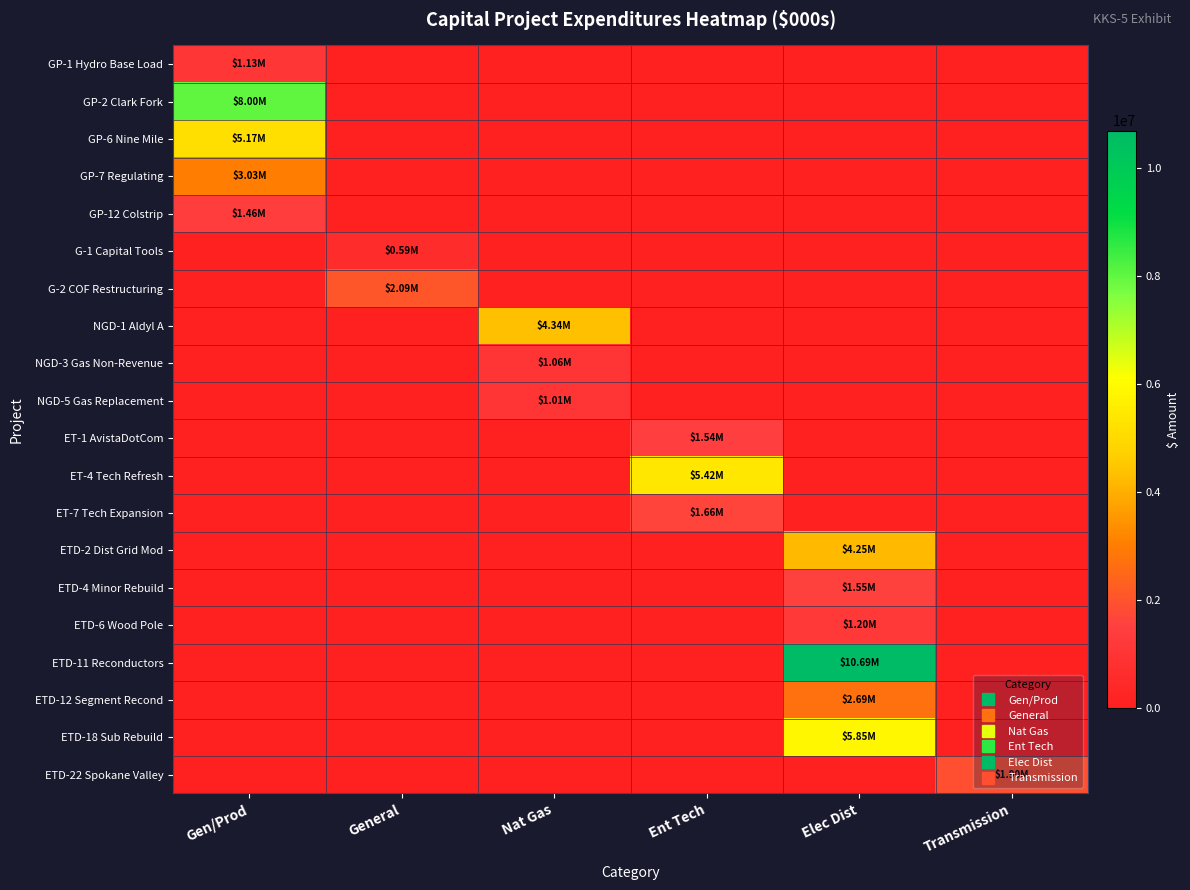

Which series has the largest total across all categories?

ETD-11 Reconductors